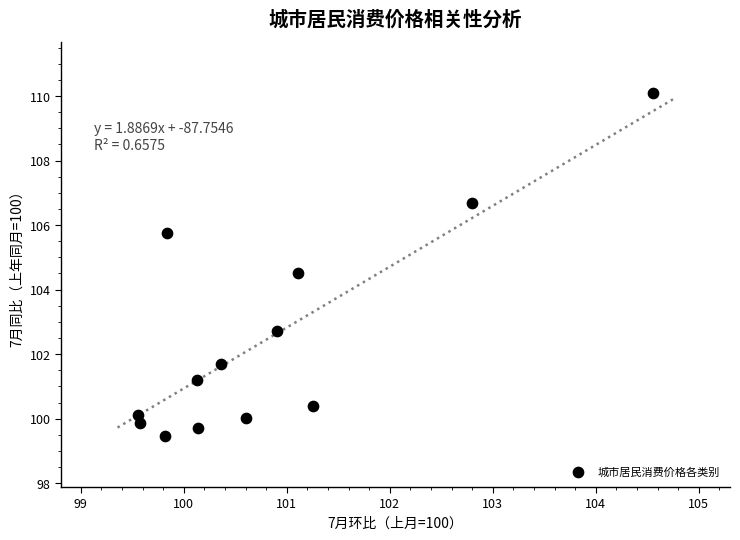

What Y value in the scatter plot is closest to 104?

104.5